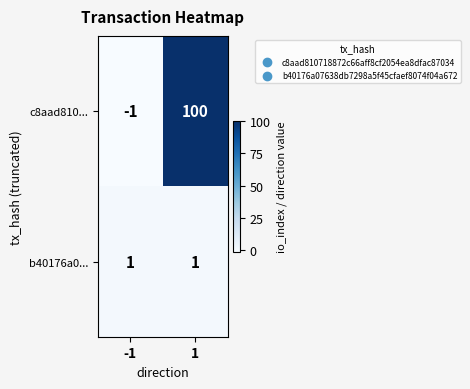

Rank the series by their maximum value, from lowest to highest.

b40176a0..., c8aad810...